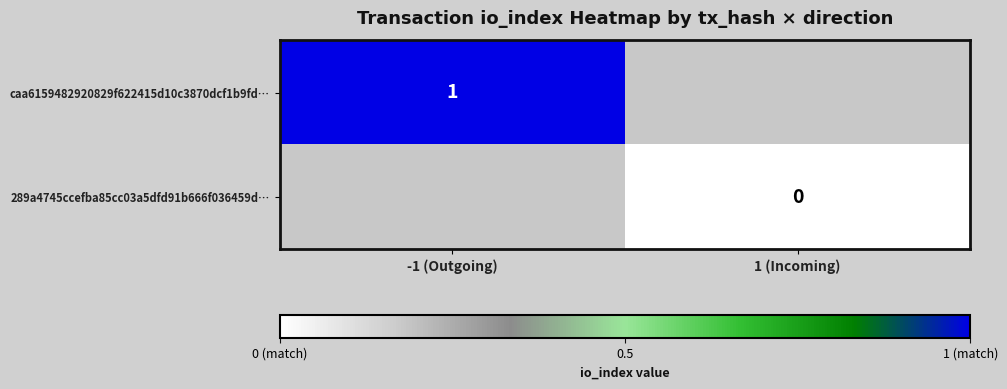

True or false: caa6159482920829f622415d10c3870dcf1b9fd… has a value of 2 at -1 (Outgoing).

False